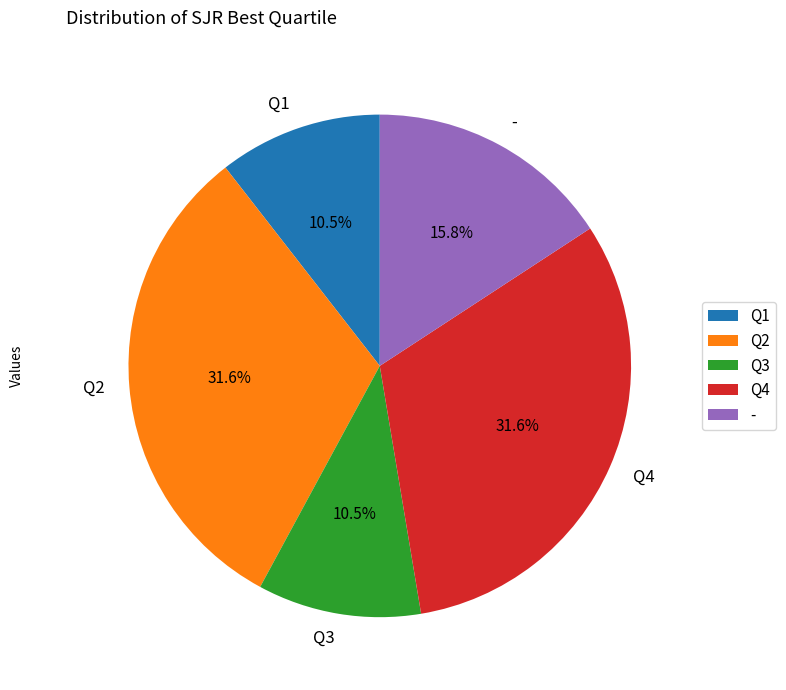

True or false: Q3 accounts for 1% of the total.

False